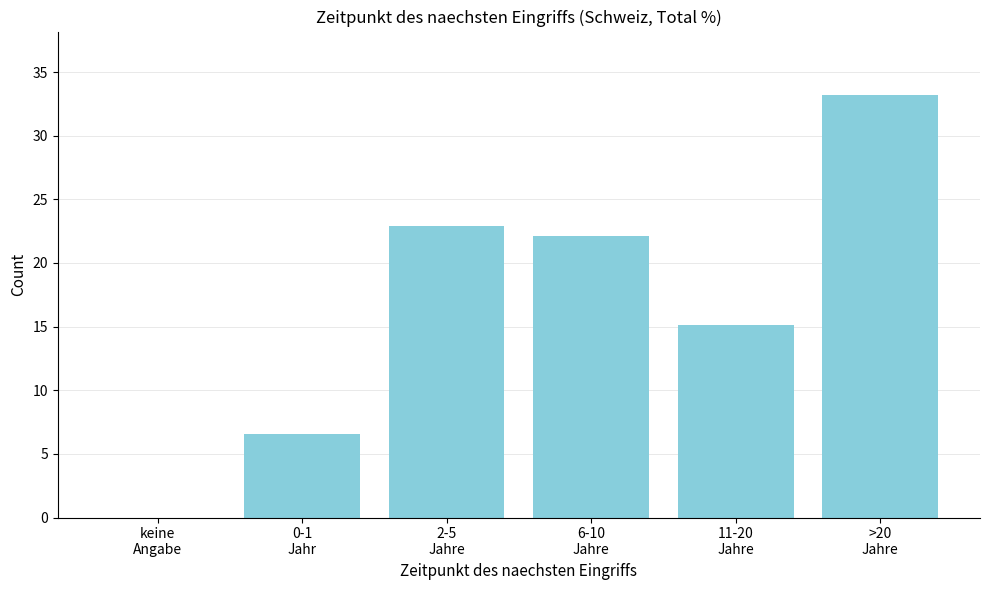

What is the greatest value displayed?

33.2